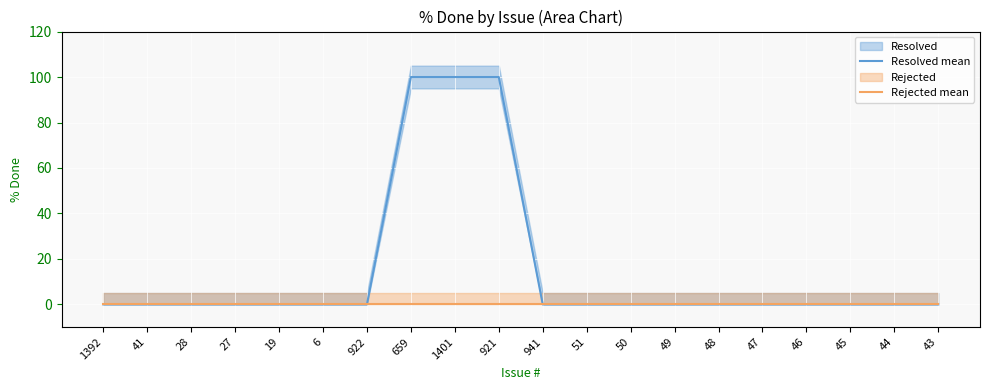

List the series in order of their overall mean, lowest first.

Rejected mean, Resolved mean